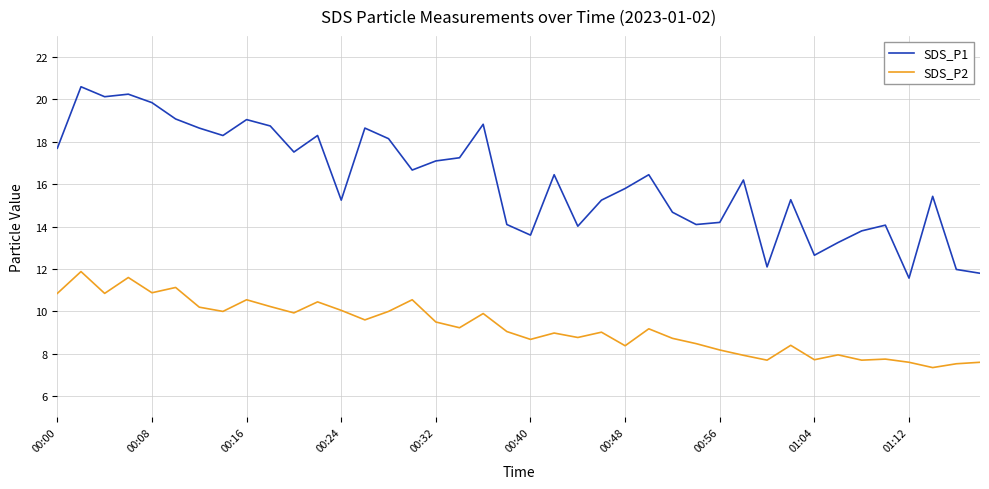

Rank the series by their maximum value, from lowest to highest.

SDS_P2, SDS_P1